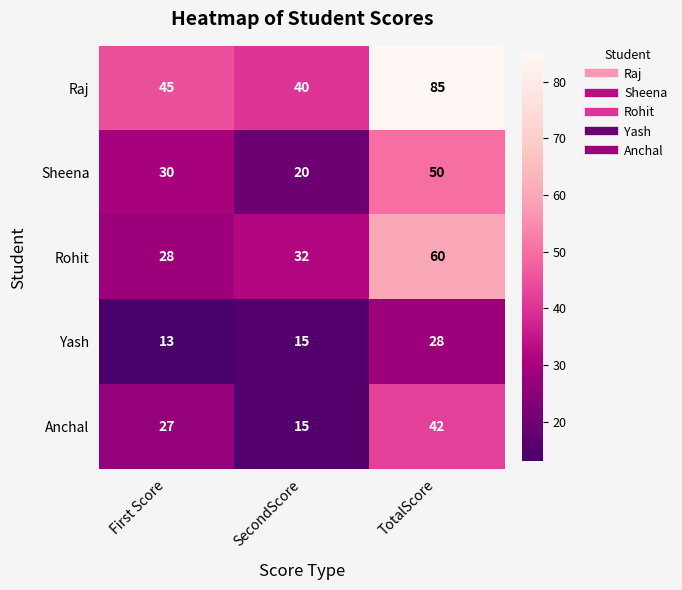

Reading right to left, extract all data points from this chart.

Raj: TotalScore=85	SecondScore=40	First Score=45
Sheena: TotalScore=50	SecondScore=20	First Score=30
Rohit: TotalScore=60	SecondScore=32	First Score=28
Yash: TotalScore=28	SecondScore=15	First Score=13
Anchal: TotalScore=42	SecondScore=15	First Score=27